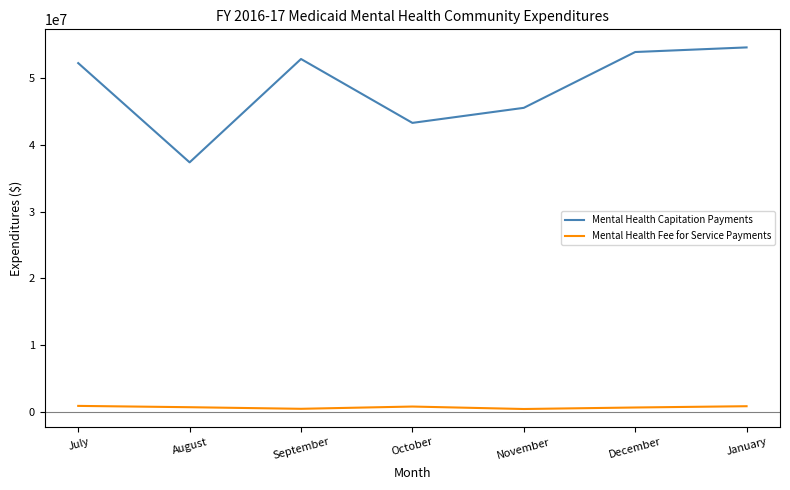

Does the chart have visible grid lines?

No